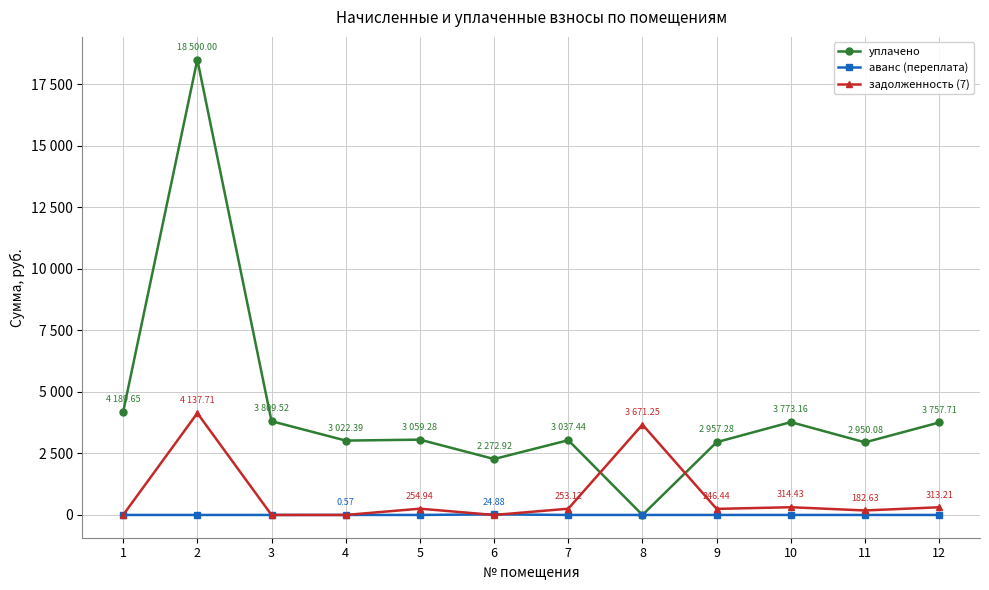

What are all the series names shown in the legend?

уплачено, аванс (переплата), задолженность (7)